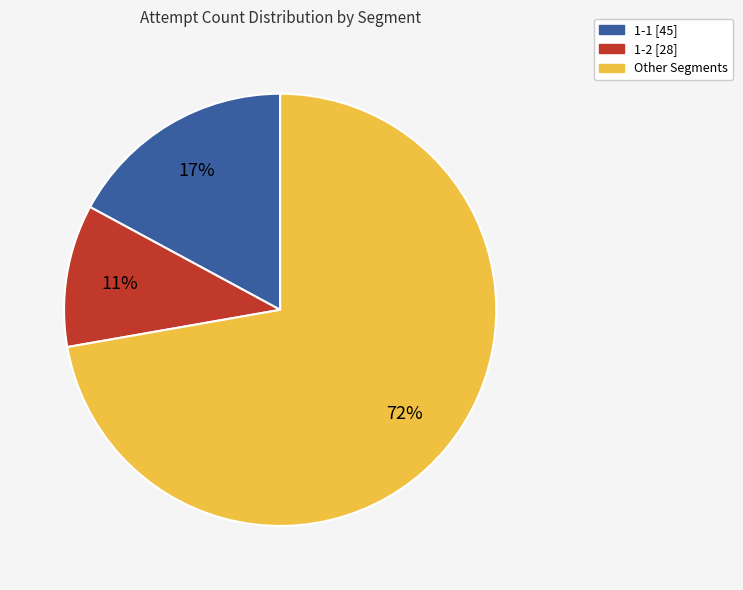

To the nearest percent, what is the average slice percentage?

33%